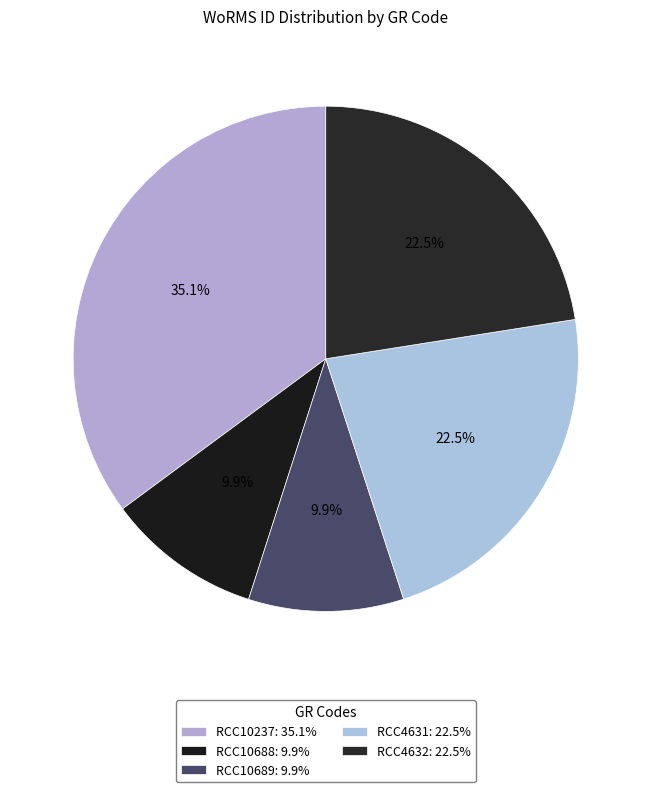

Which slice is the smallest?

RCC10688